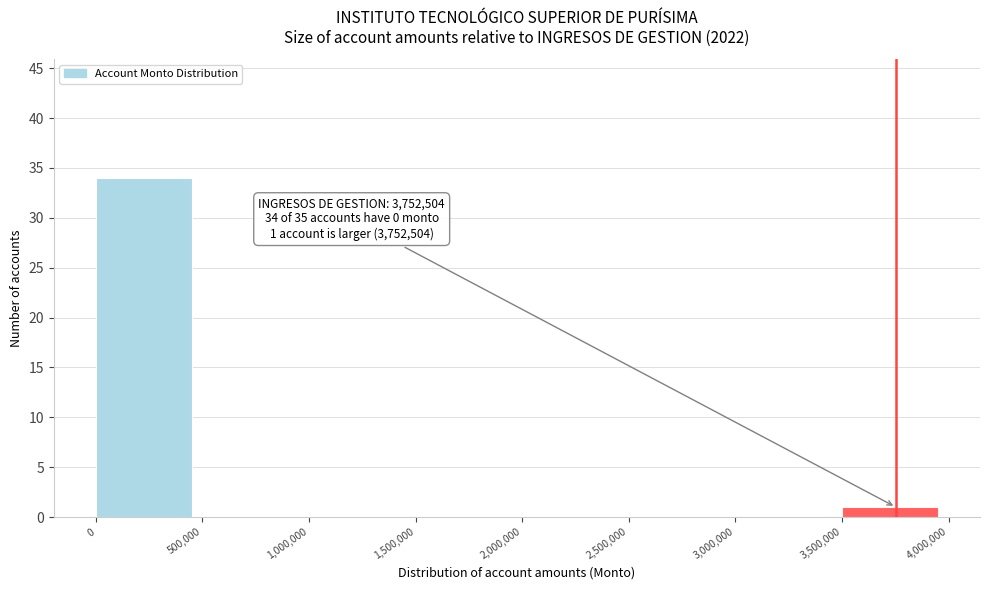

Which range on the x-axis has the tallest bar?

0 to 500,000